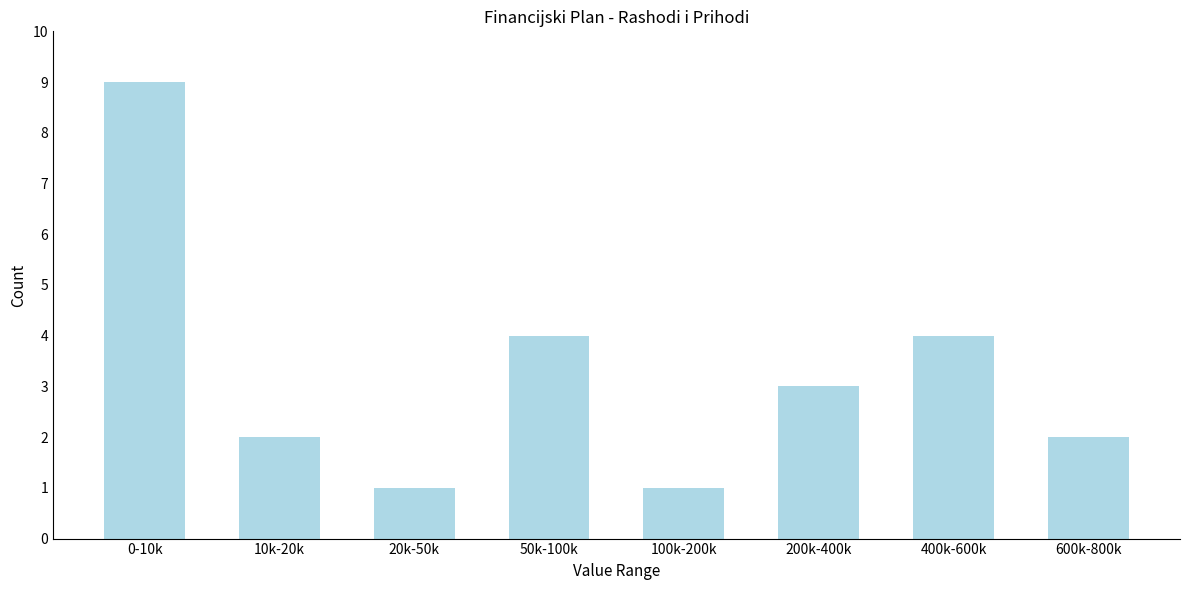

Reading right to left, what are all the values shown in this chart?

600k-800k=2	400k-600k=4	200k-400k=3	100k-200k=1	50k-100k=4	20k-50k=1	10k-20k=2	0-10k=9